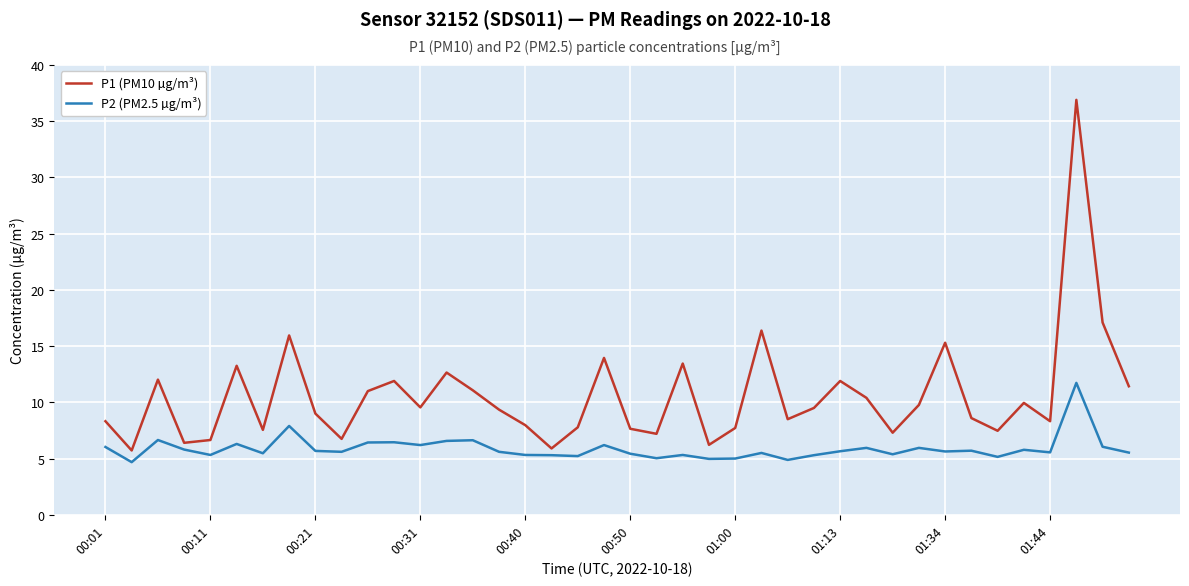

What is the greatest value displayed?

36.9